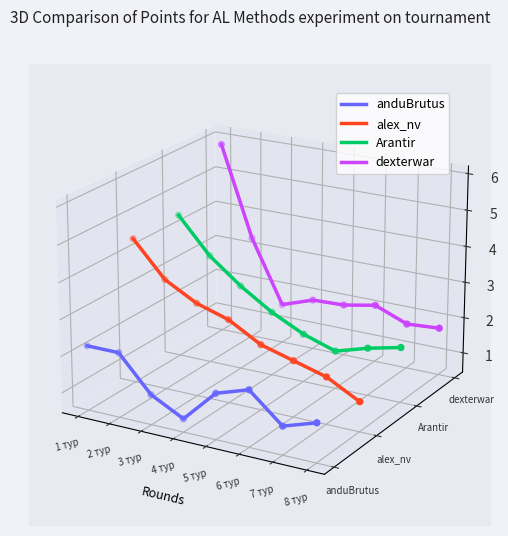

What are all the series names shown in the legend?

anduBrutus, alex_nv, Arantir, dexterwar